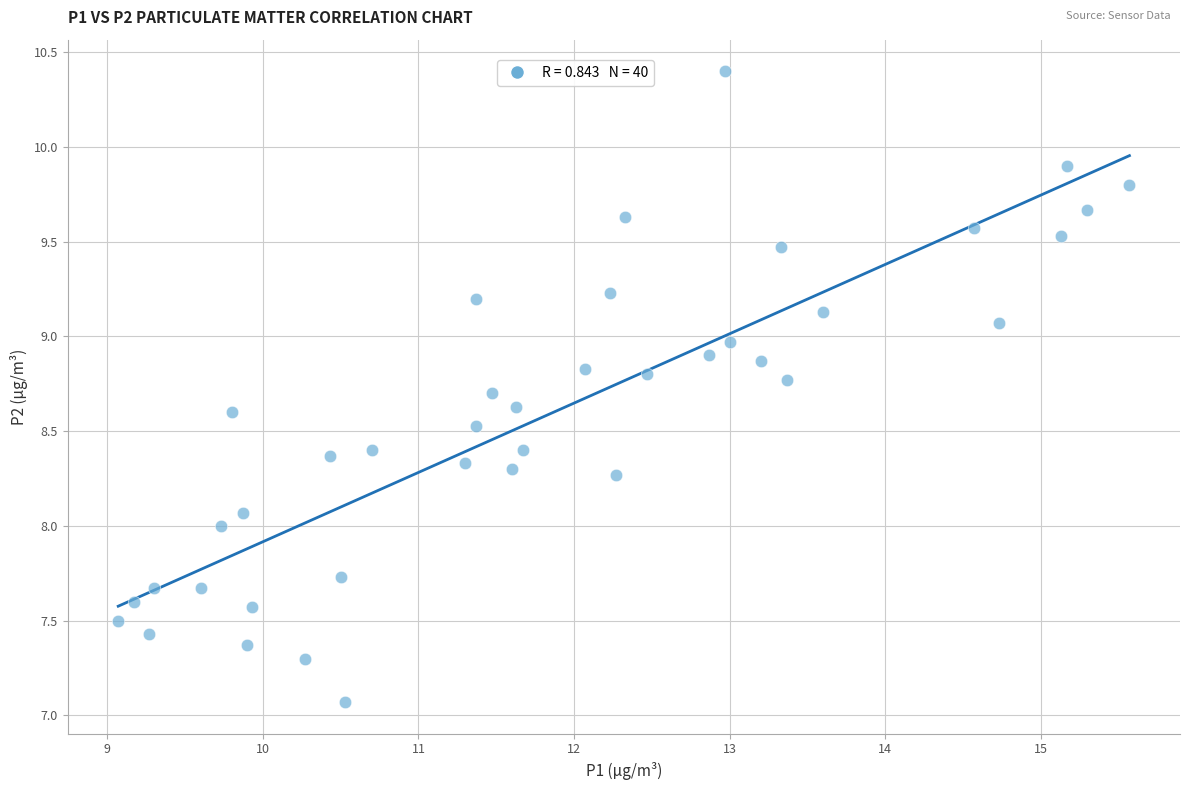

What is the range of Y values (max minus min)?

3.3